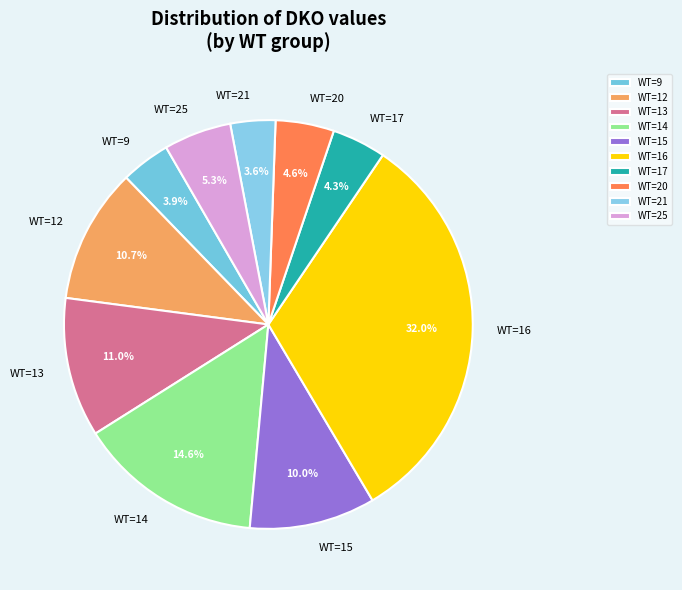

Do WT=15 and WT=14 together represent more than half of the pie?

No